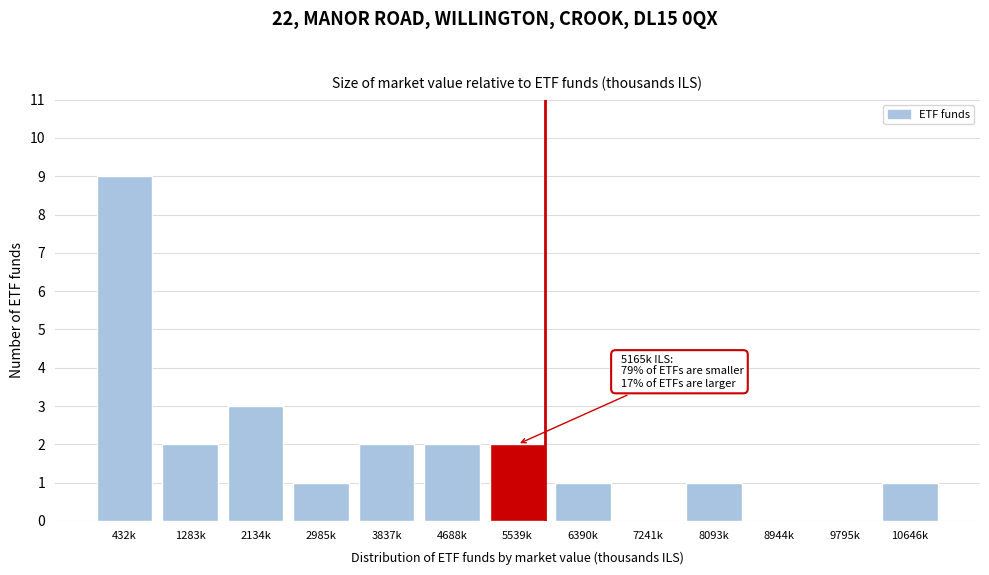

Reading left to right, what are all the values shown in this chart?

432k=9	1283k=2	2134k=3	2985k=1	3837k=2	4688k=2	5539k=2	6390k=1	7241k=0	8093k=1	8944k=0	9795k=0	10646k=1